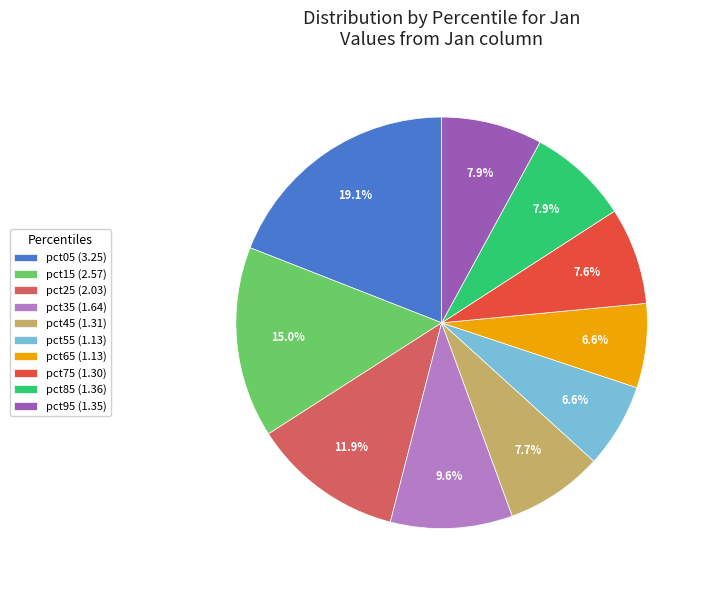

Is it true that pct35 is 10% of the pie?

True